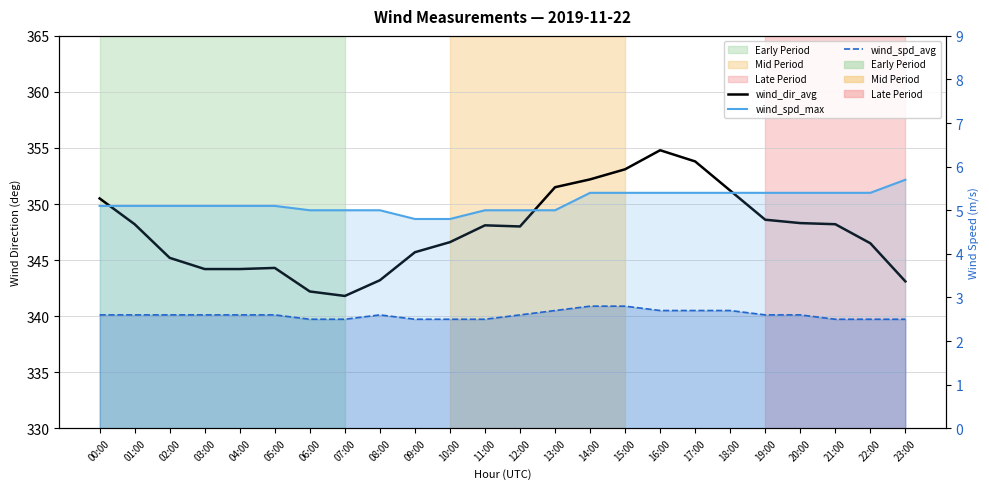

Which category has the highest value in the wind_dir_avg series?

16:00